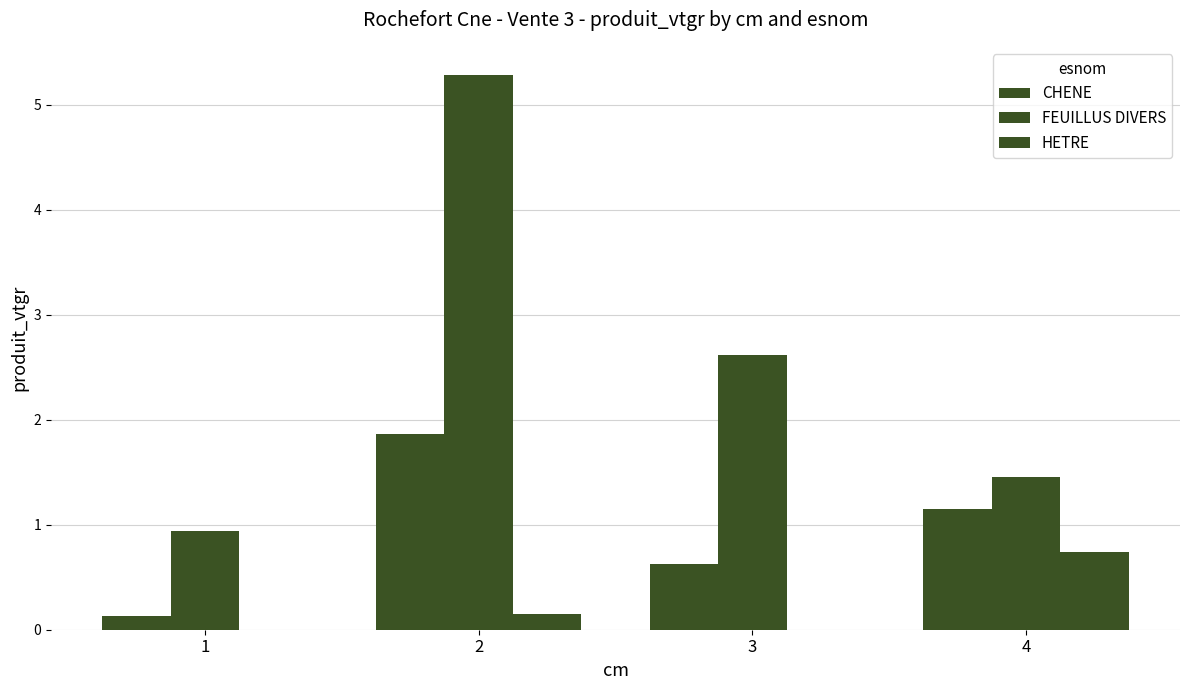

Where does the CHENE series first go above 1?

2